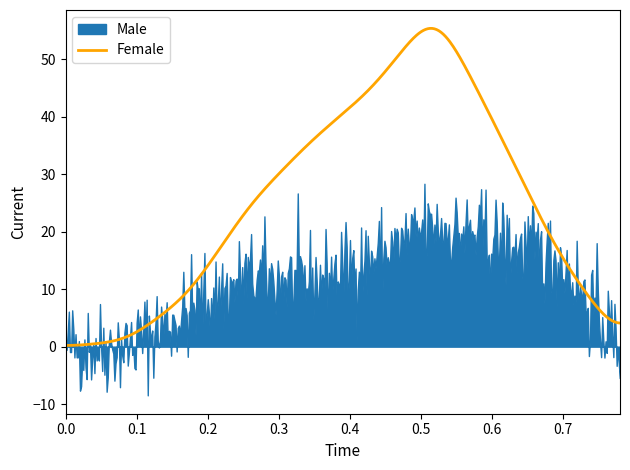

The Male series shows 3 at 30-39. True or false?

False